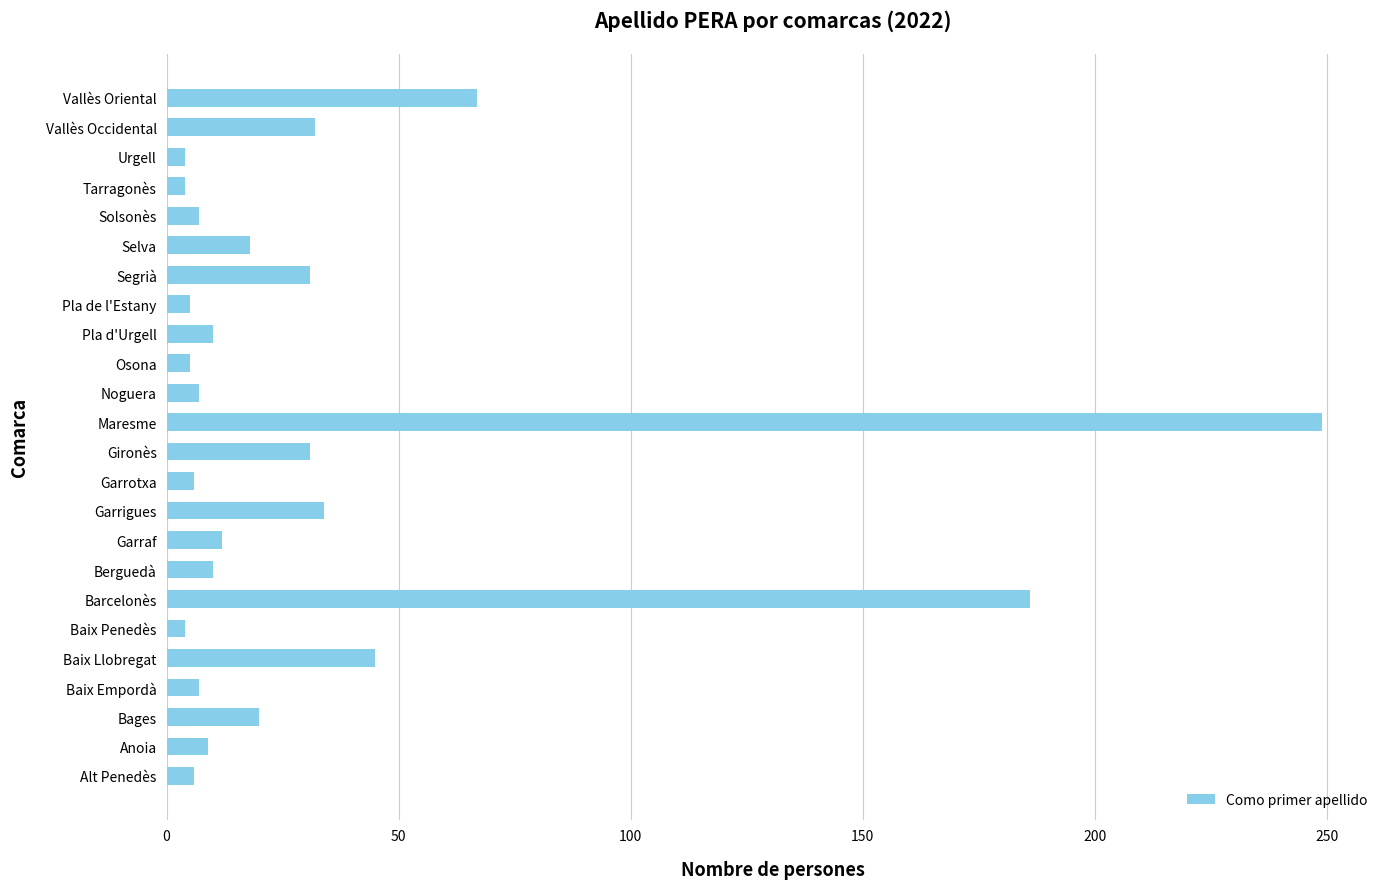

True or false: the data shows 186 at Barcelonès.

True